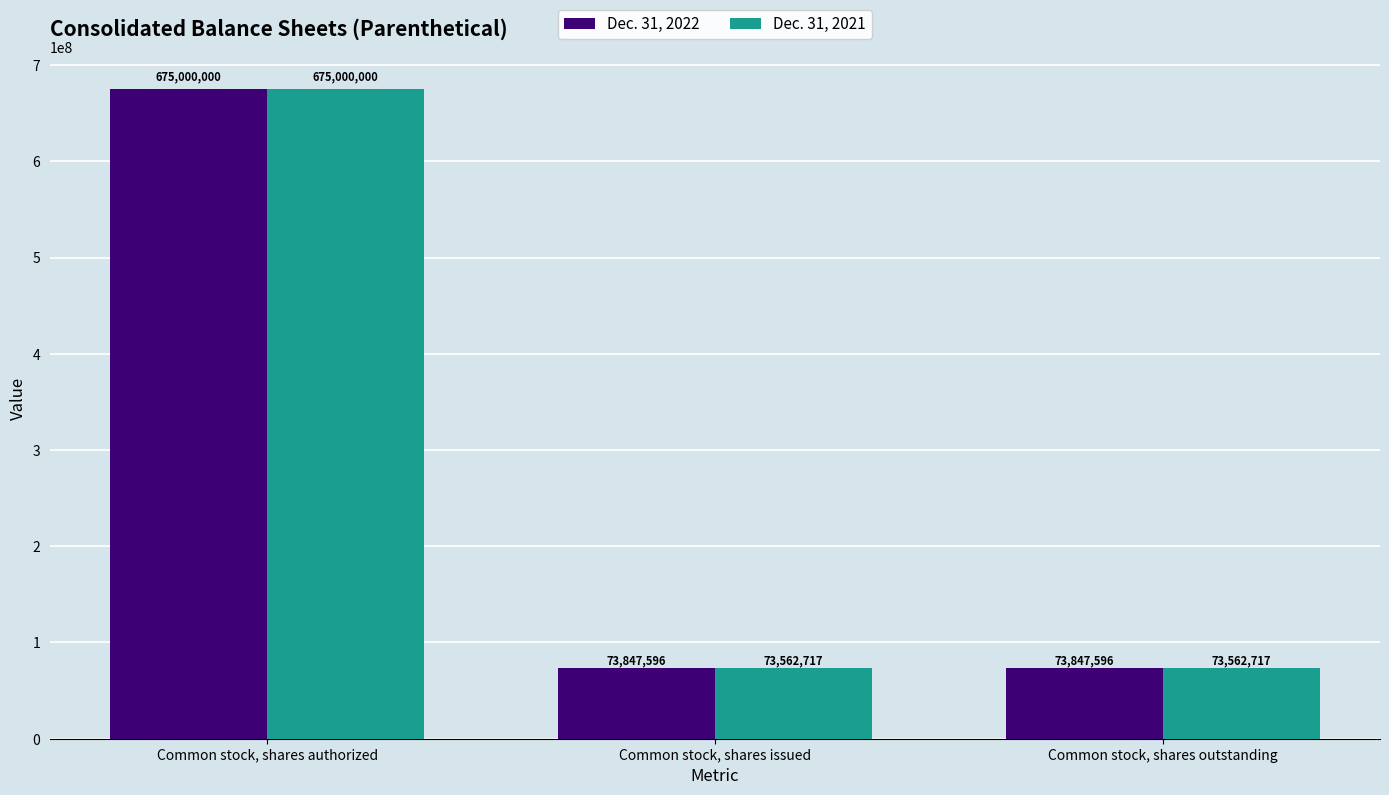

Which series has the widest spread of values?

Dec. 31, 2021